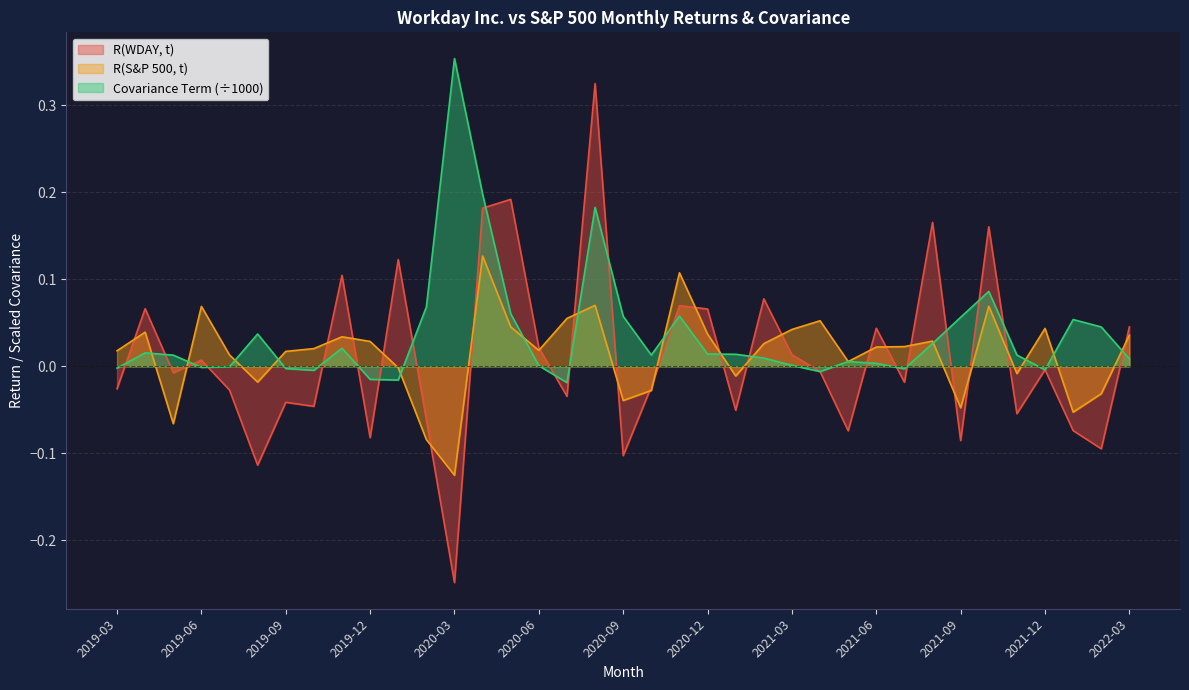

What is the label of the 16th point from the left?

2020-06